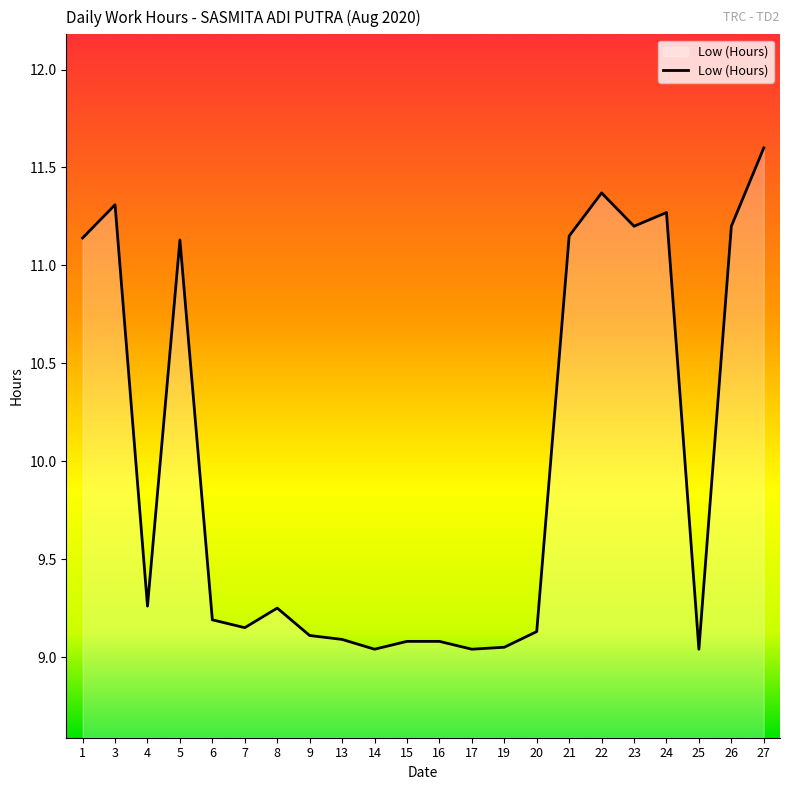

How many lines are shown in the chart?

1